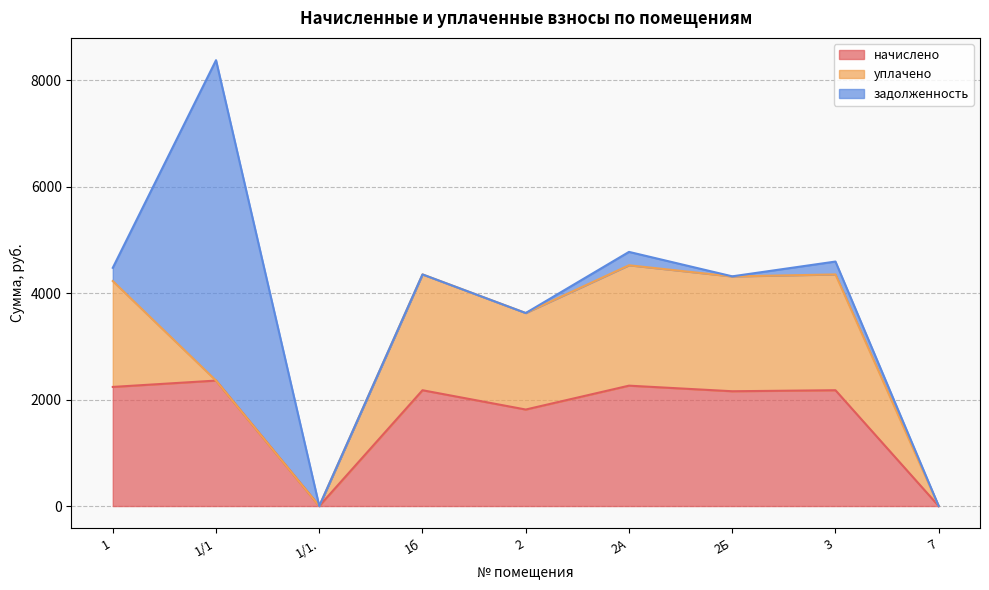

True or false: уплачено has a value of 992.6 at 1/1..

False